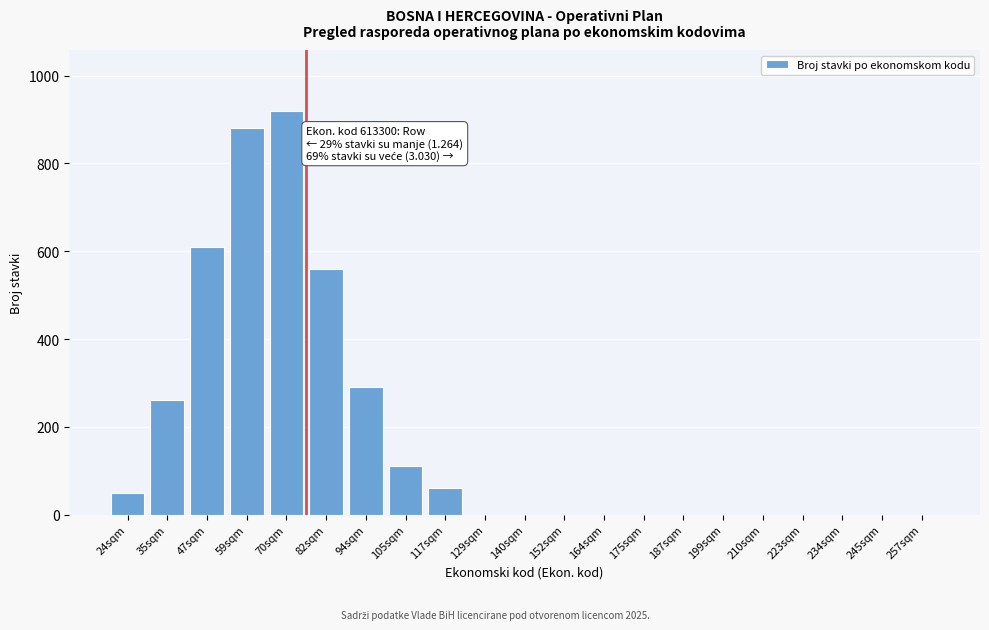

Reading right to left, list all the values displayed in this chart.

257sqm=0	245sqm=0	234sqm=0	223sqm=0	210sqm=0	199sqm=0	187sqm=0	175sqm=0	164sqm=0	152sqm=0	140sqm=0	129sqm=0	117sqm=60	105sqm=110	94sqm=290	82sqm=560	70sqm=920	59sqm=880	47sqm=610	35sqm=260	24sqm=50